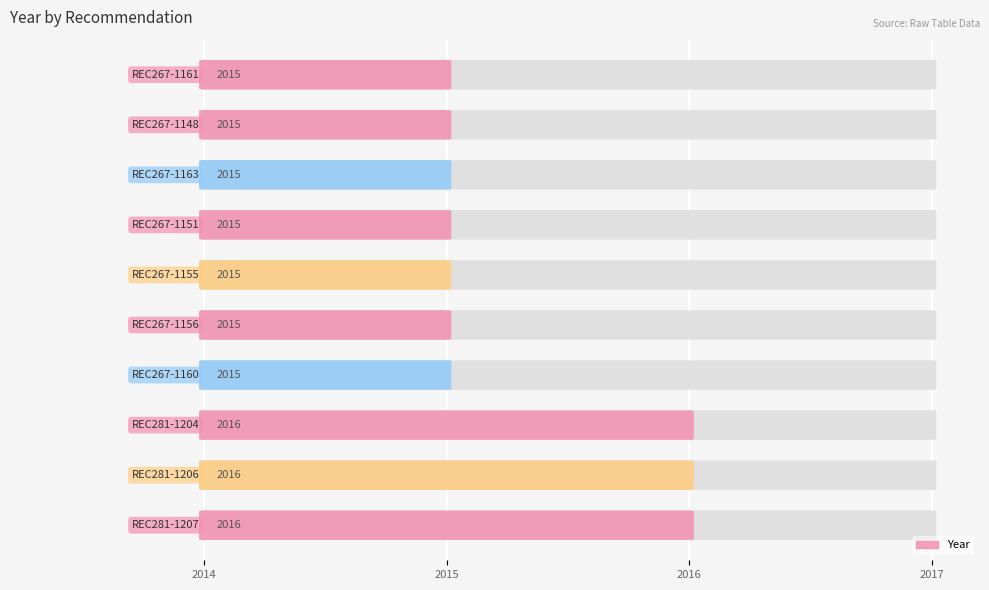

Approximately how many times larger is the value at REC281-1204 compared to REC267-1161?

1.0